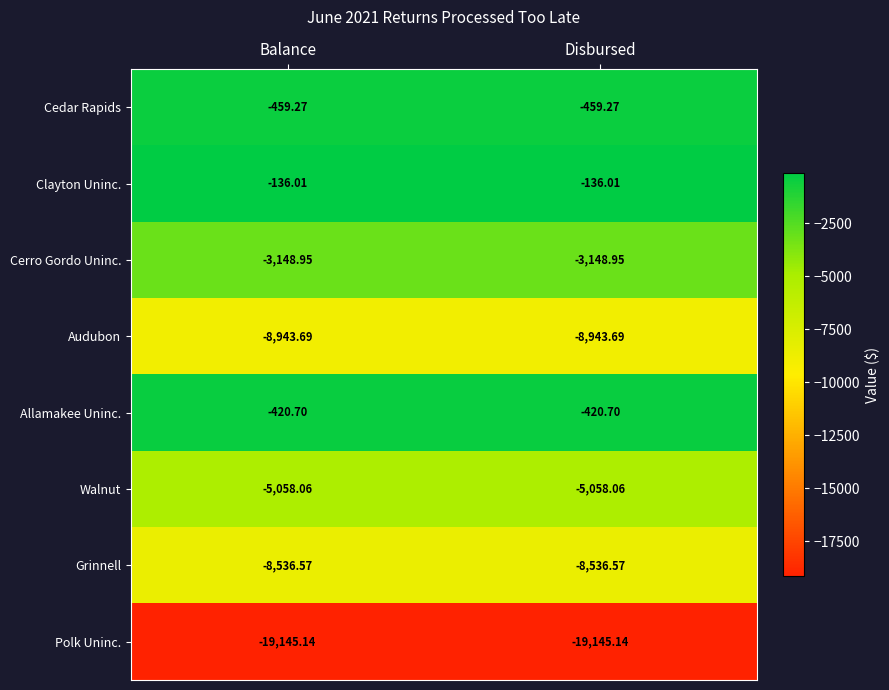

Which series has the largest total across all categories?

Clayton Uninc.